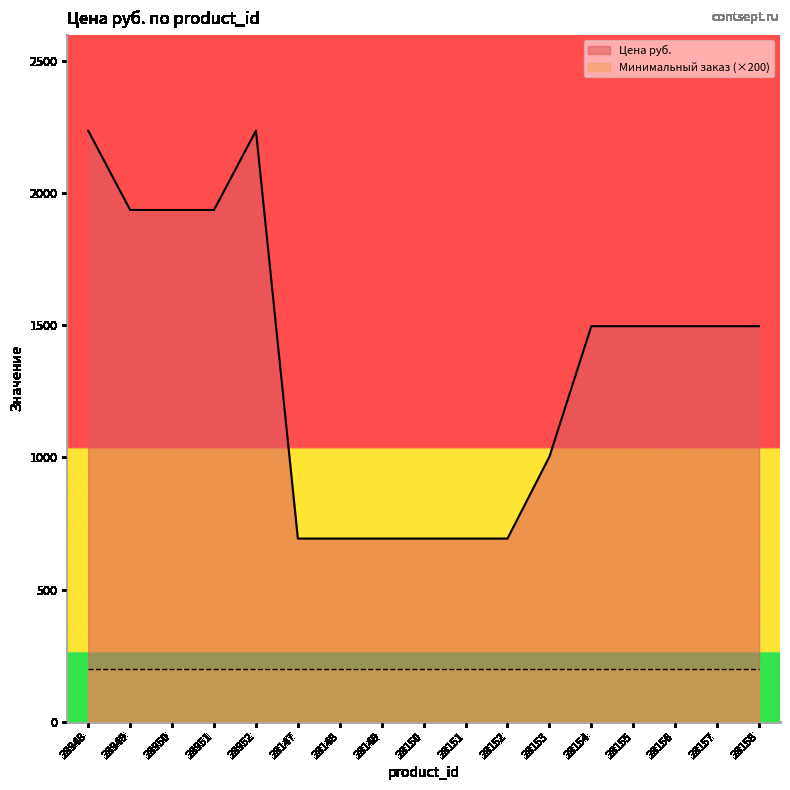

Where is the data nearest to the value 1465?

28154